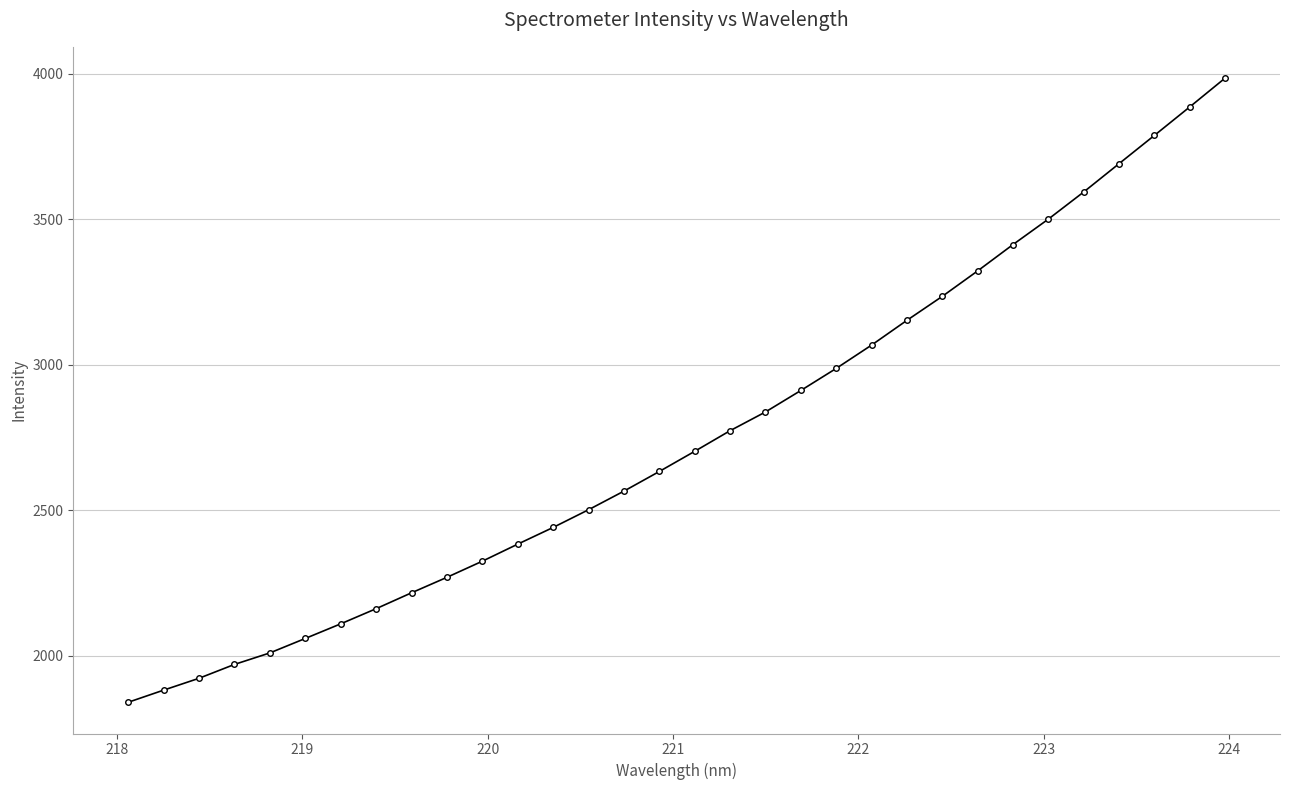

What is the value of the 29th point from the left?

3691.1